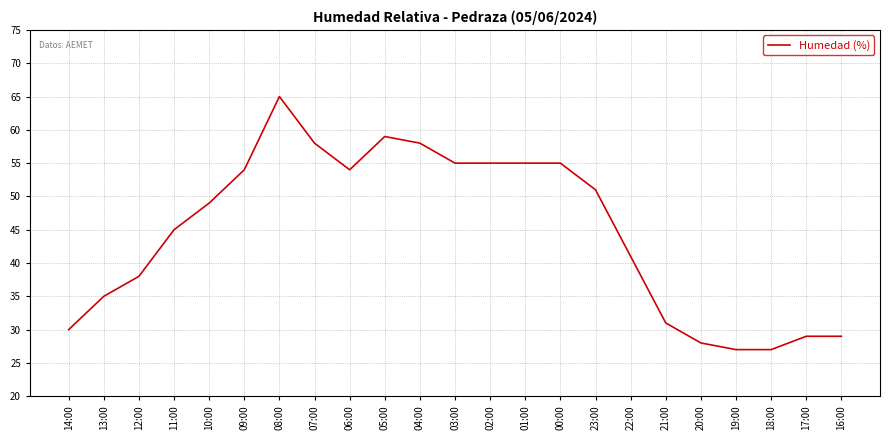

What is the difference between the maximum and minimum values?

38